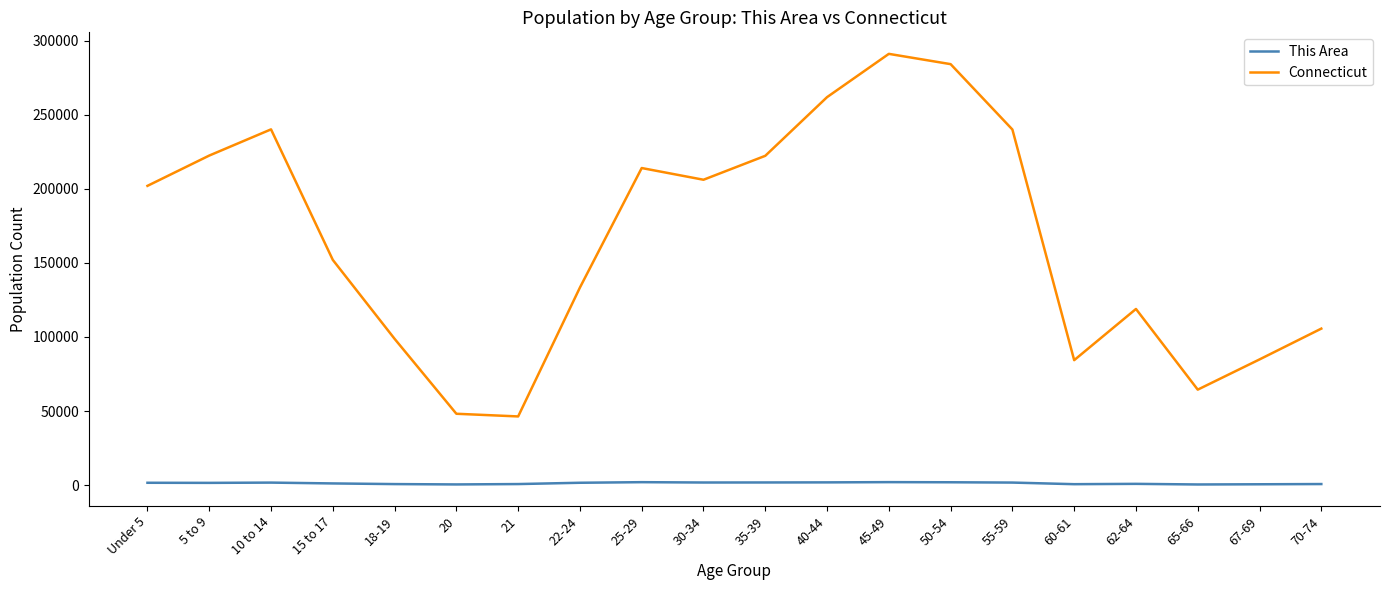

Rank the series by their maximum value, from highest to lowest.

Connecticut, This Area